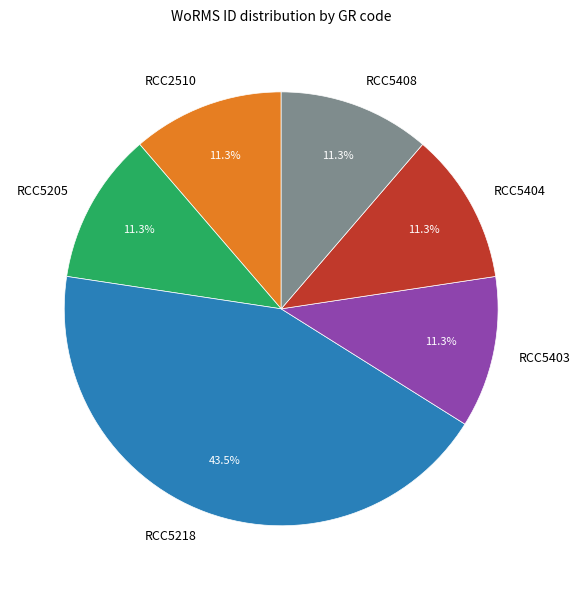

How many slices are in this pie chart?

6